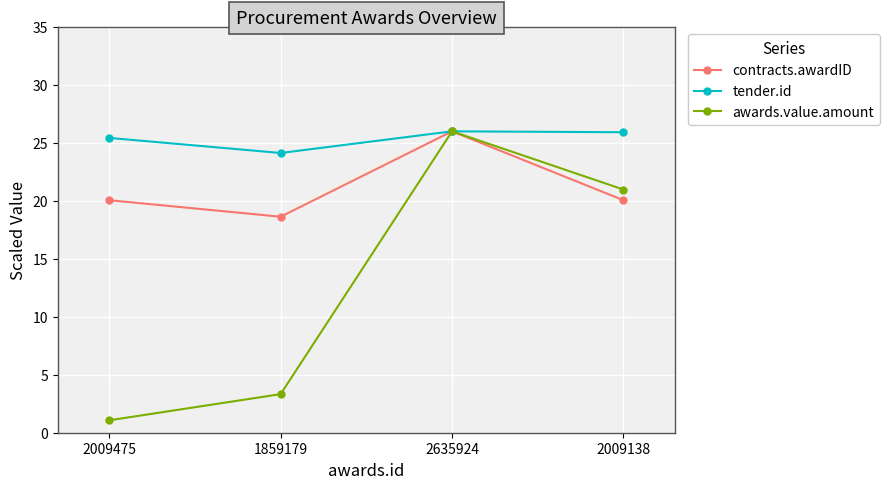

What is the highest value of the contracts.awardID series?

26.0